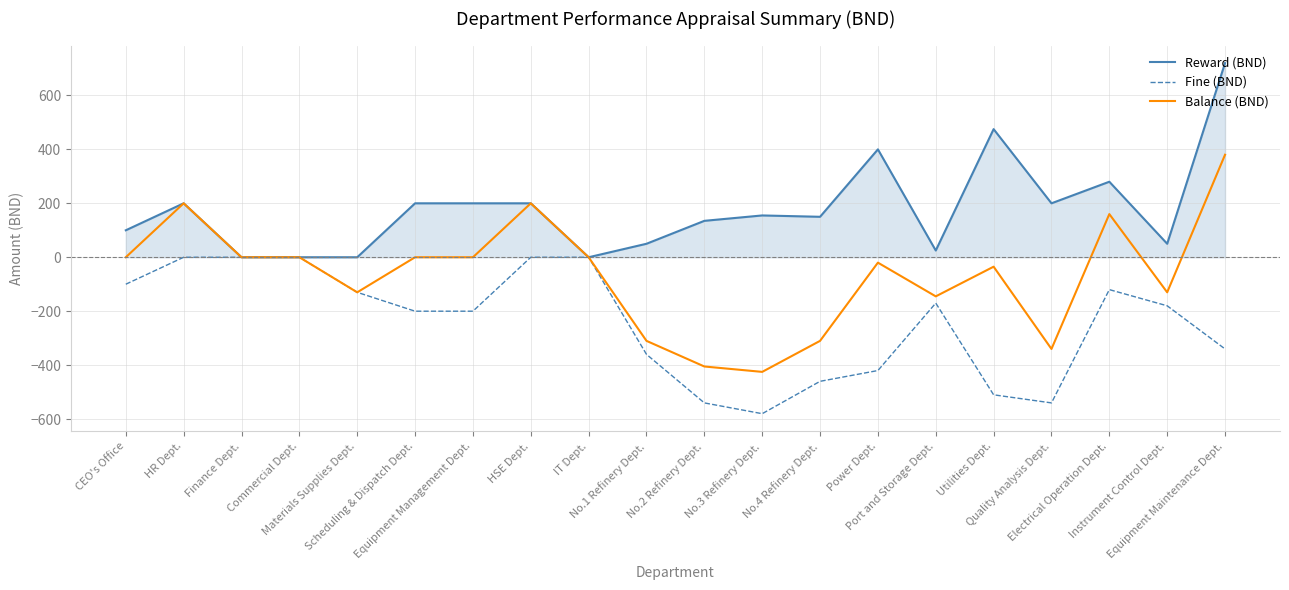

What is the total value across all series at Electrical Operation Dept.?

320